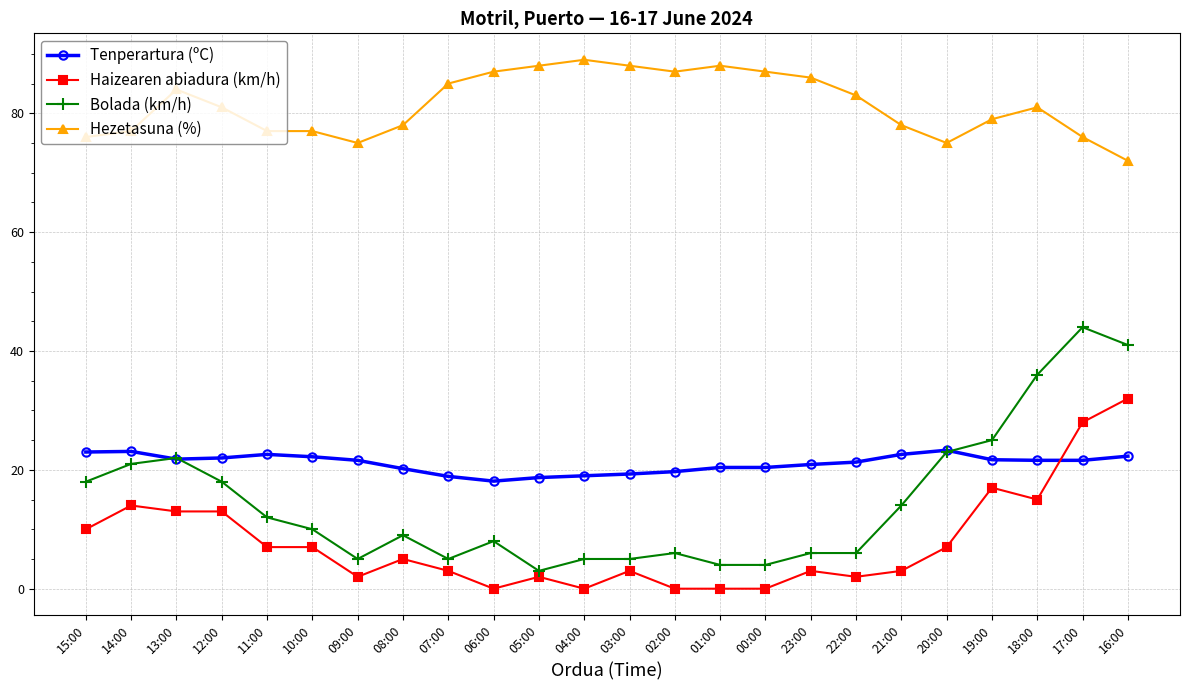

Which series has the largest range (max minus min)?

Bolada (km/h)